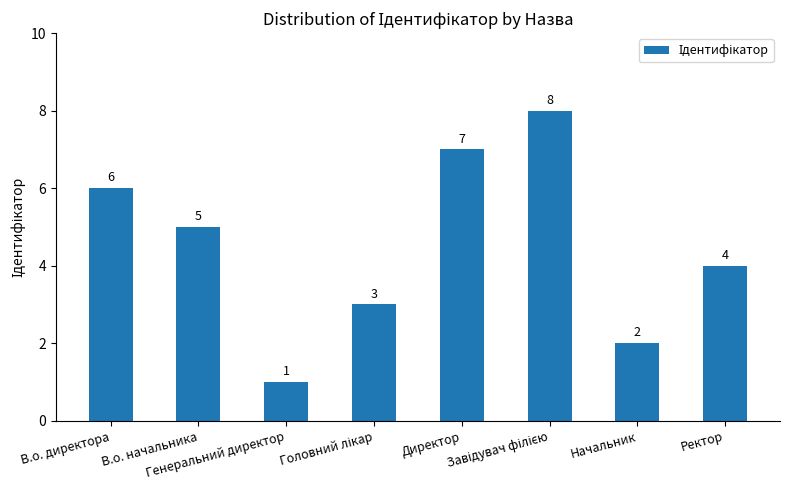

What is the difference between the second highest and minimum values?

6